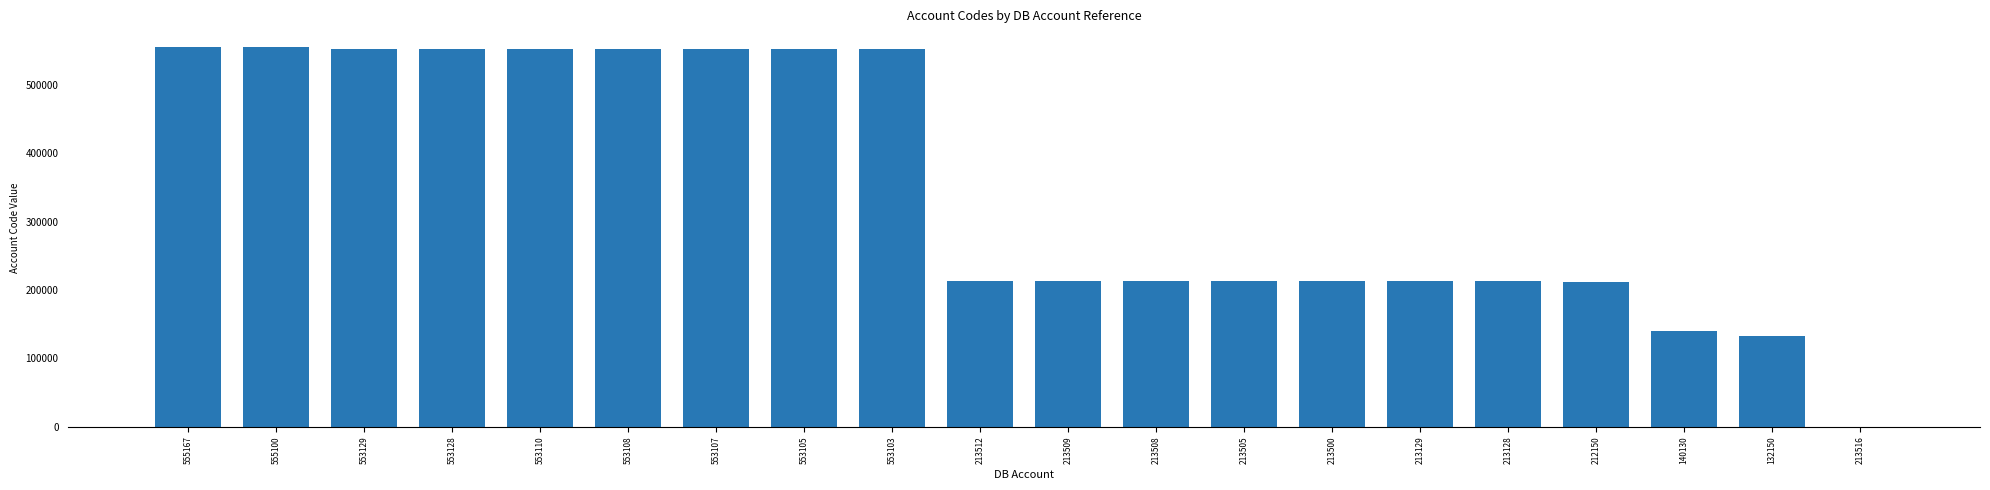

What is the ratio of the value at 213509 to the value at 555100?

0.4